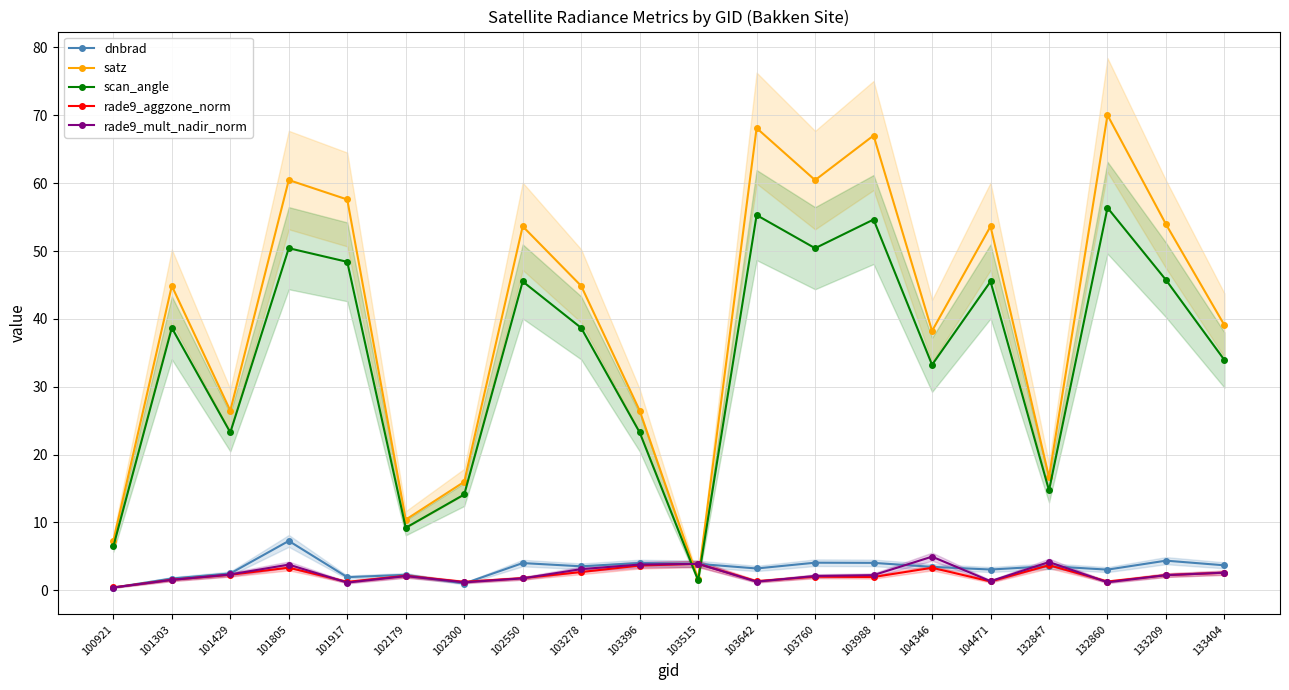

At which label does satz reach its peak?

132860